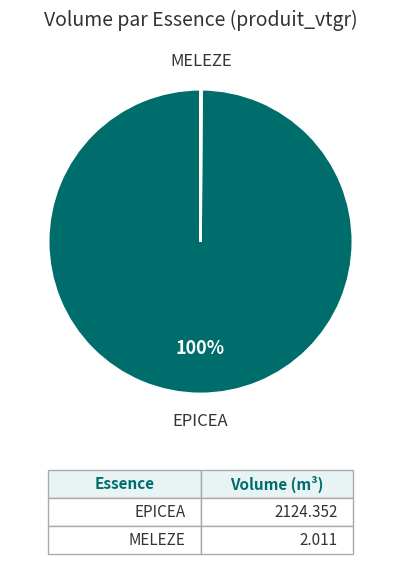

To the nearest percent, what is the difference between the largest and smallest slice percentages?

100%